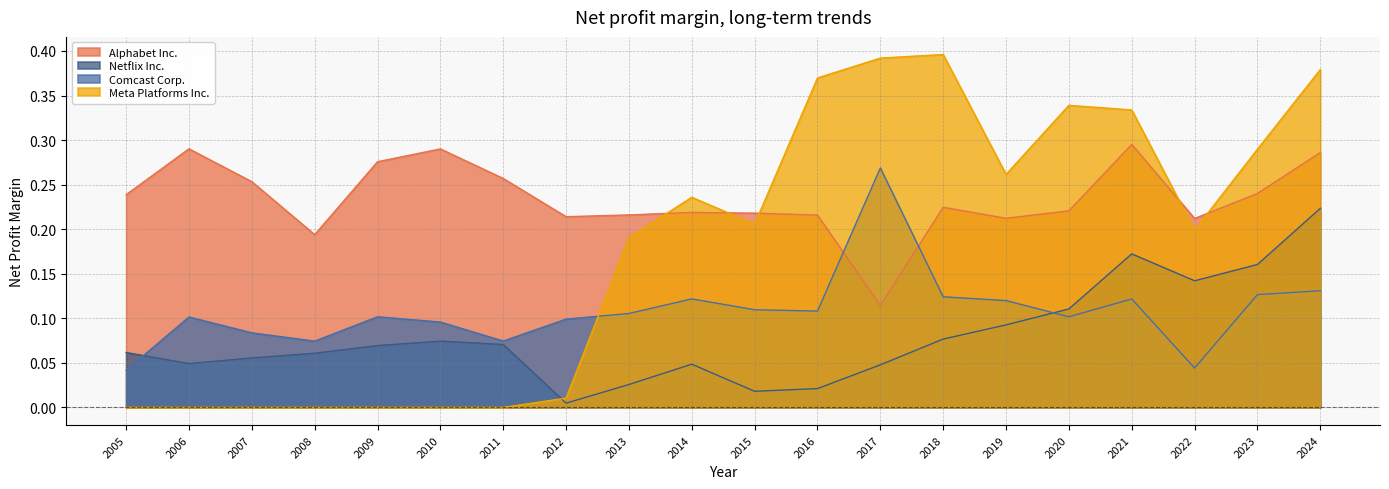

Is it true that Alphabet Inc. equals 0.2 at 2016?

True